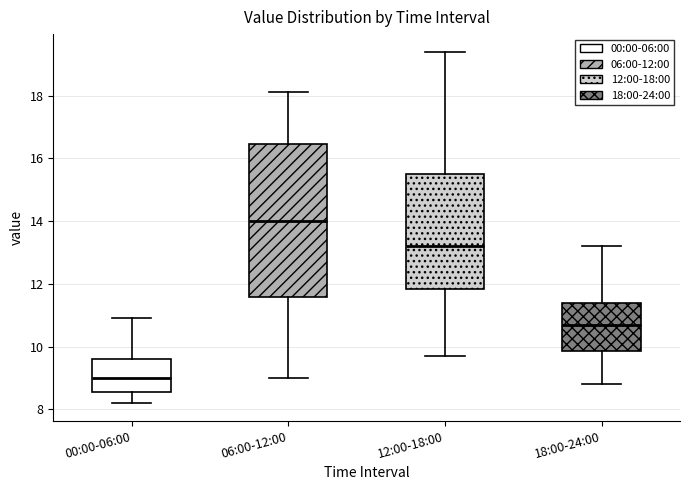

Where does the upper whisker of the box for 06:00-12:00 end on the y-axis? The values are not printed on the chart, so give them approximately, as read against the axis.

18.2